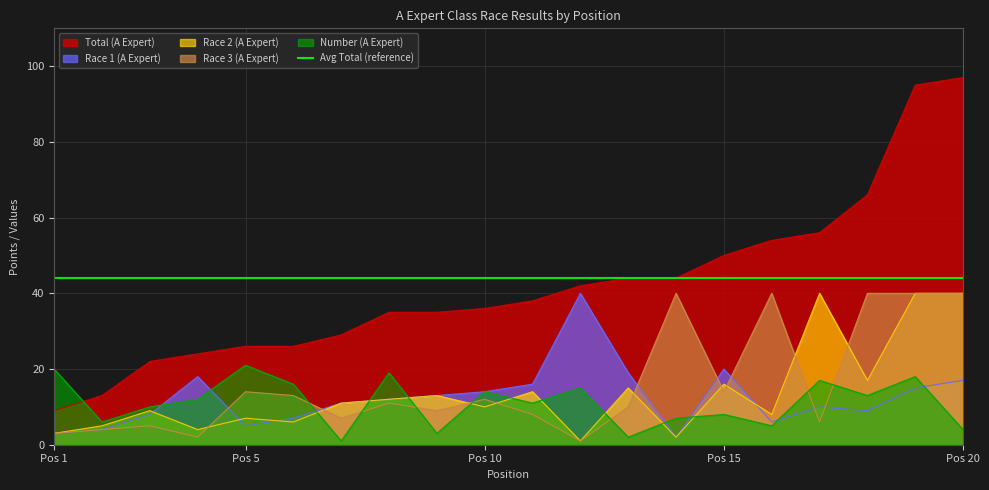

Which series has the largest total across all categories?

Total (A Expert)